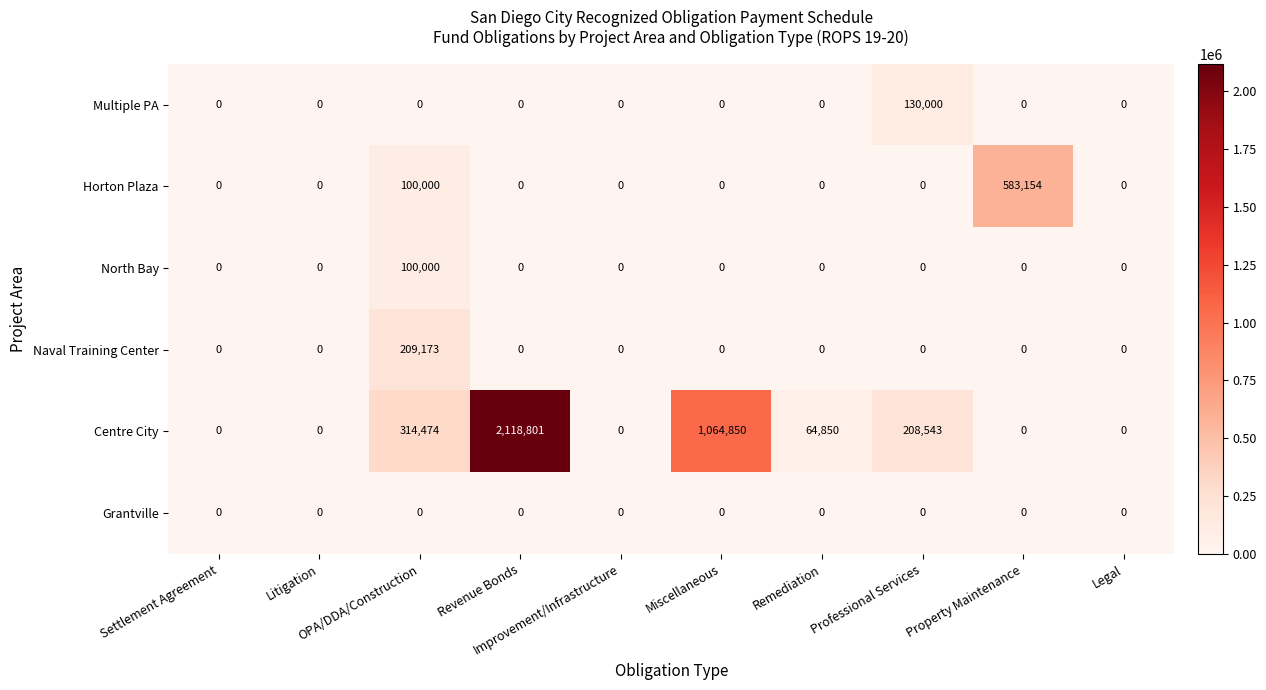

What is the difference between the maximum and minimum values in the Multiple PA series?

130000